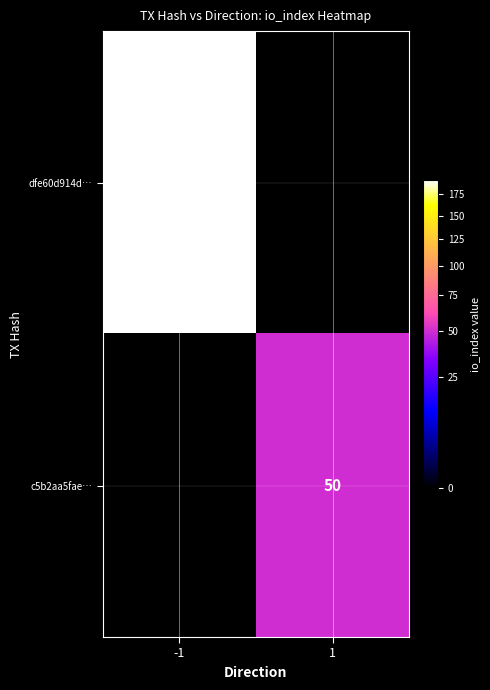

The c5b2aa5fae… series shows 50 at 1. True or false?

True